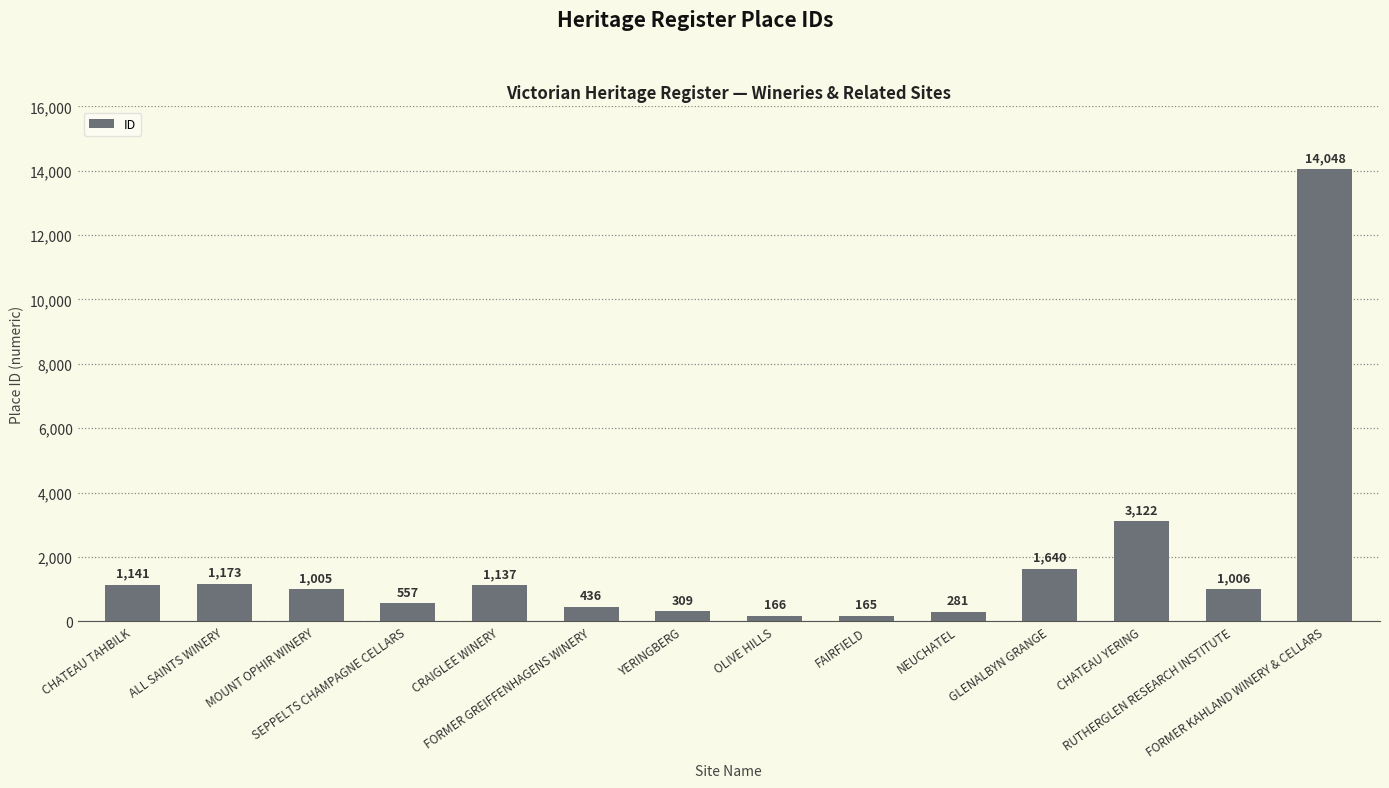

What is the value of the 2nd bar from the left?

1173